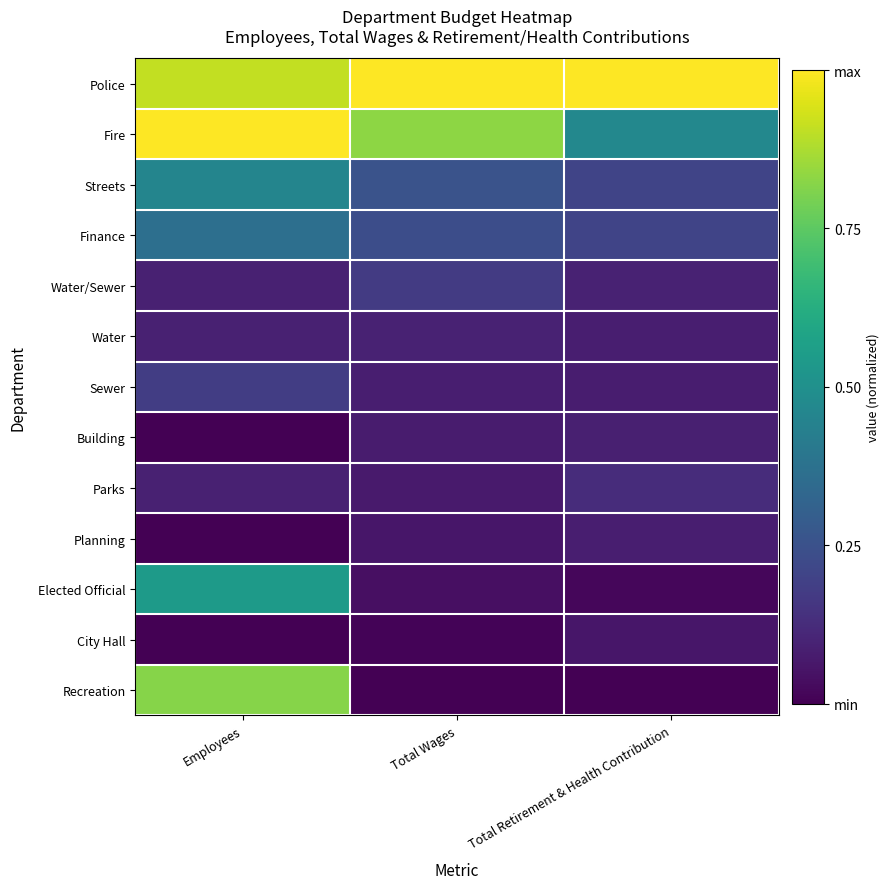

List the series in order of their peak value, lowest first.

City Hall, Planning, Building, Water, Parks, Water/Sewer, Sewer, Finance, Streets, Elected Official, Recreation, Police, Fire